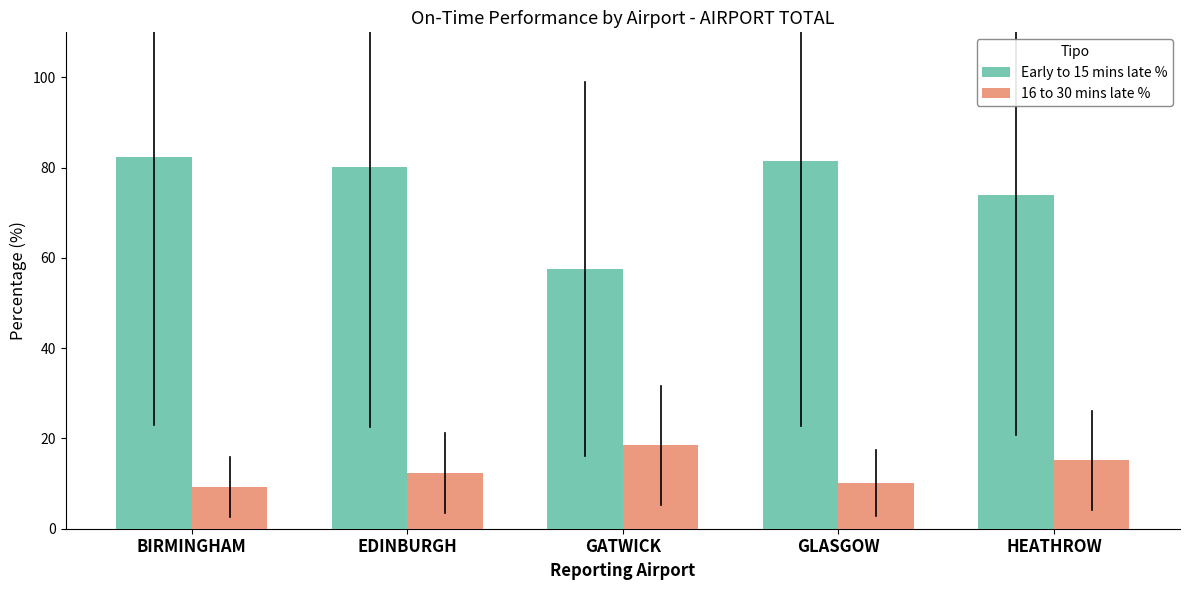

What is the difference between the maximum and minimum values in the 16 to 30 mins late % series?

9.2